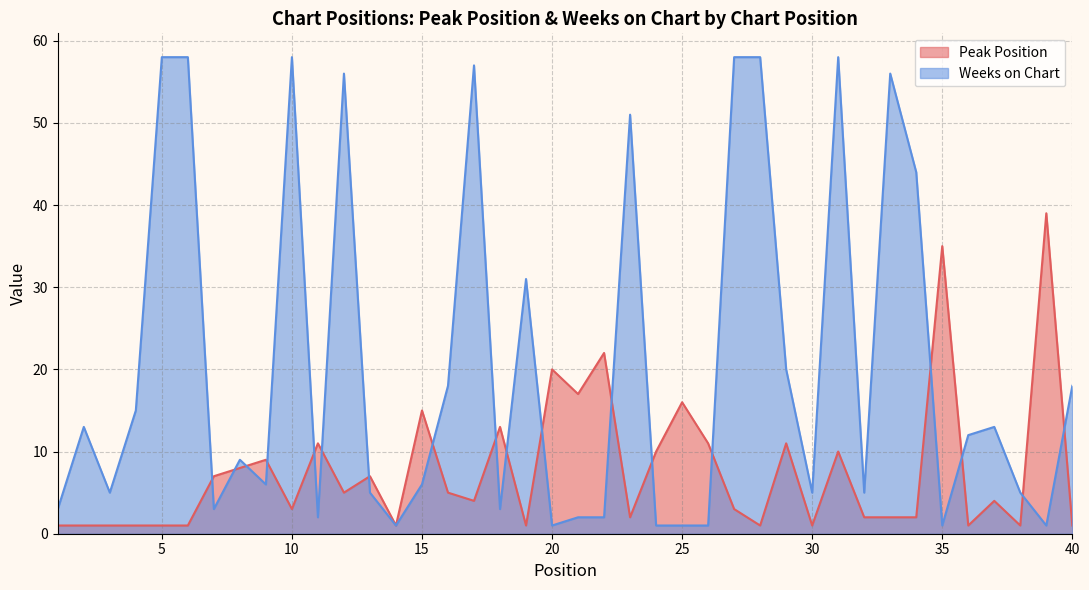

Which series has the largest total across all categories?

Weeks on Chart